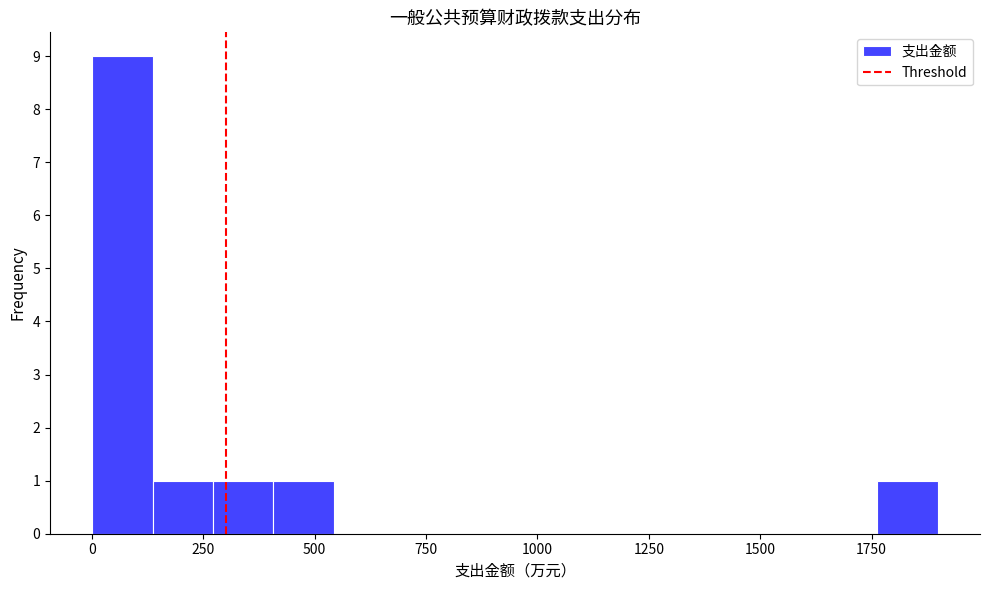

Read against the x-axis, roughly where is the centre of the tallest bar?

50